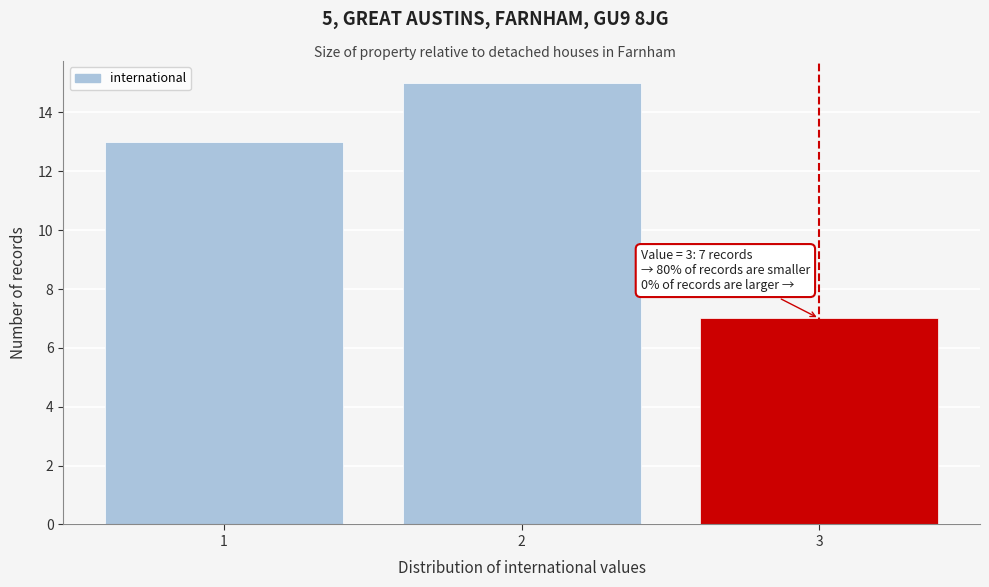

Which range on the x-axis has the tallest bar?

1.5 to 2.5